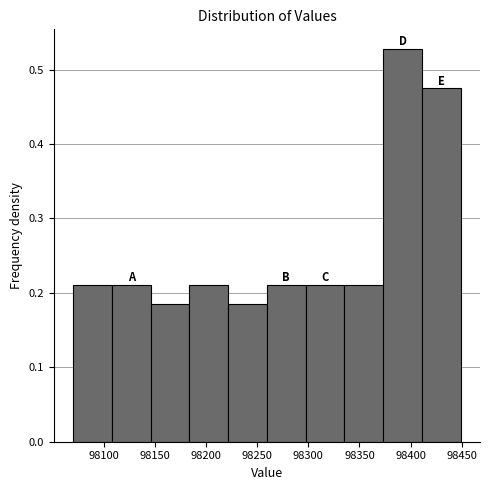

What is the height of the bar covering 98220 to 98260 on the x-axis? Neither the bar edges nor the heights are printed on the chart, so give them approximately, as read against the axes.

0.18